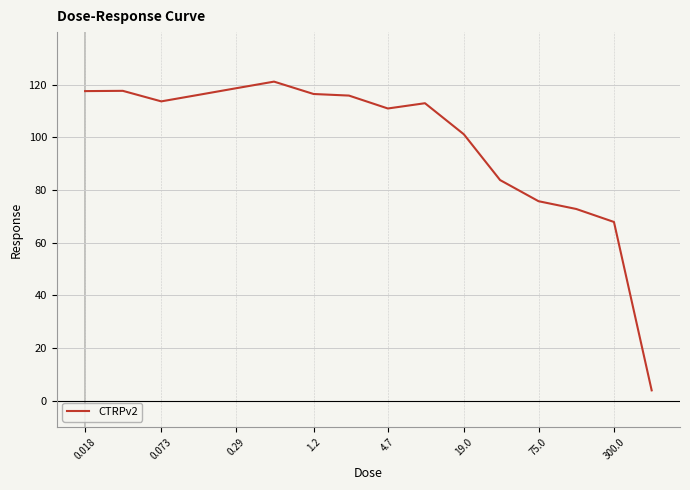

What is the difference between the maximum and minimum values?

117.2